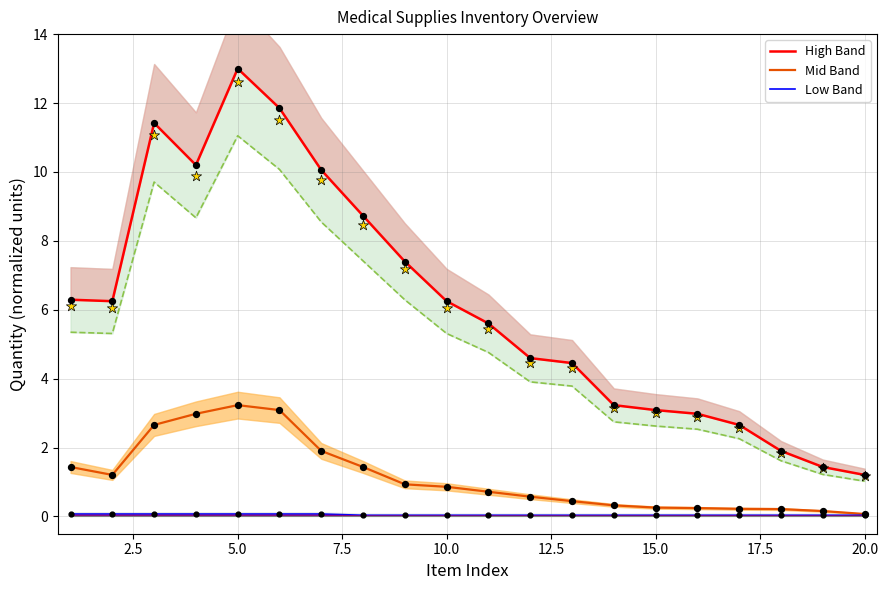

Is the value of Mid Band at 0.0 greater than the value of Low Band at 5.0?

Yes